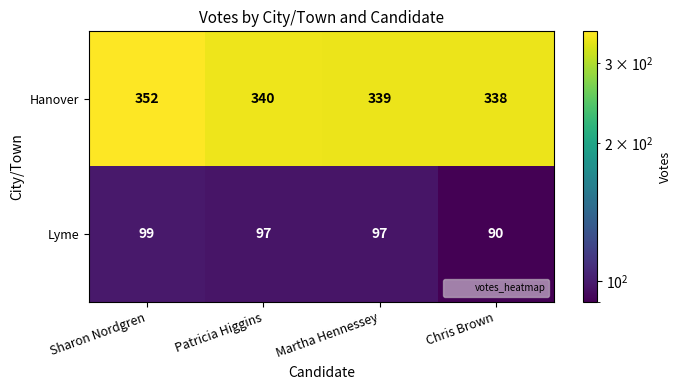

What is the sum of all Hanover values?

1369